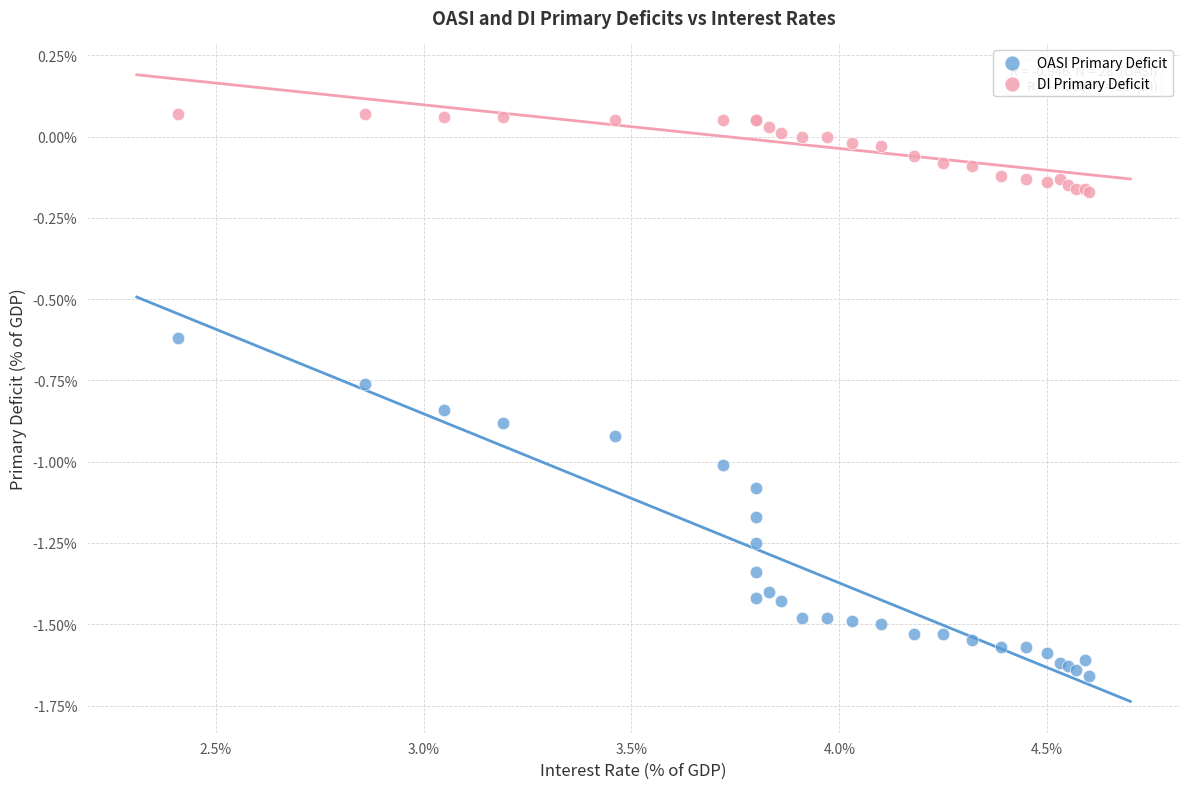

Which series reaches the minimum Y coordinate?

OASI Primary Deficit